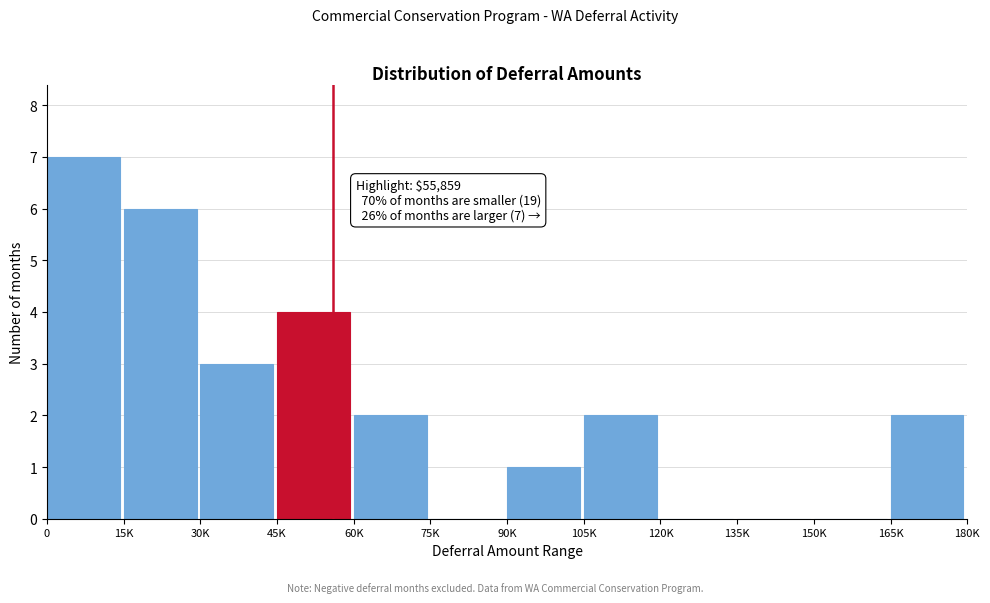

Reading left to right, what are all the values shown in this chart?

0=7	15K=6	30K=3	45K=4	60K=2	75K=0	90K=1	105K=2	120K=0	135K=0	150K=0	165K=2